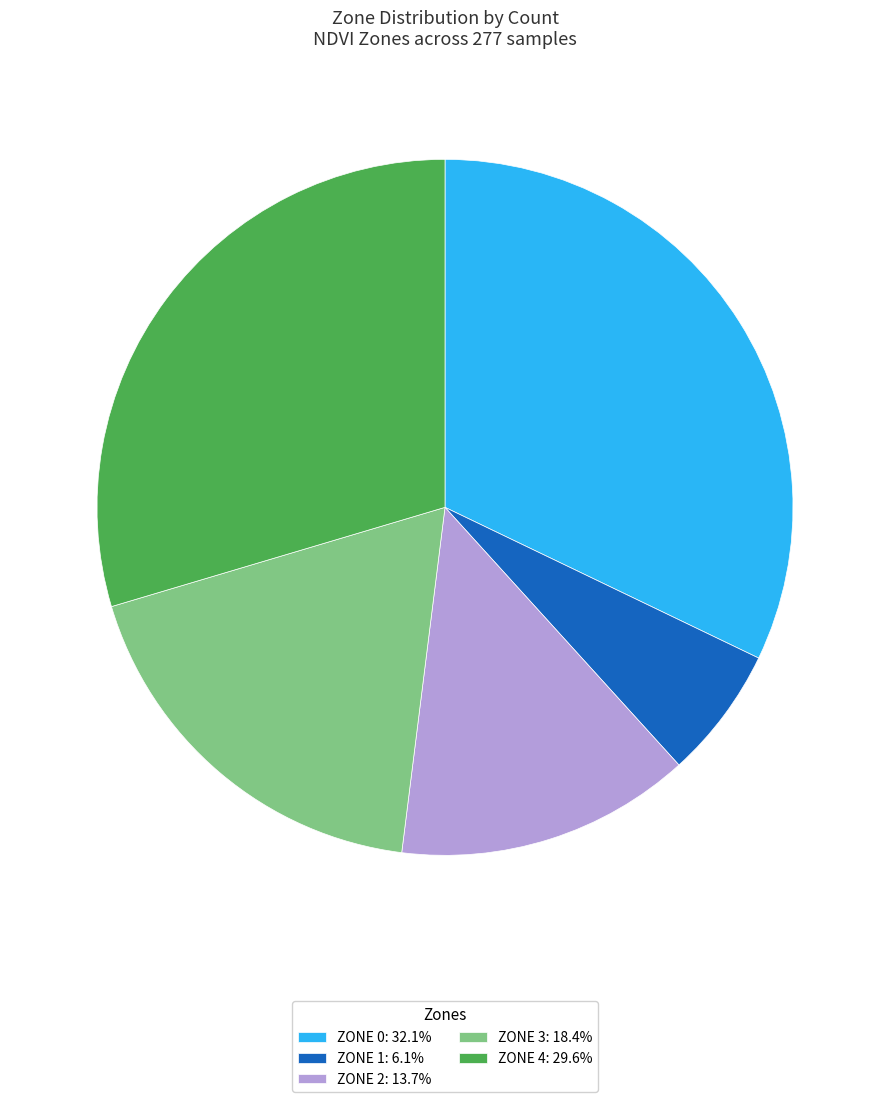

Is there any slice that represents more than half of the pie?

No